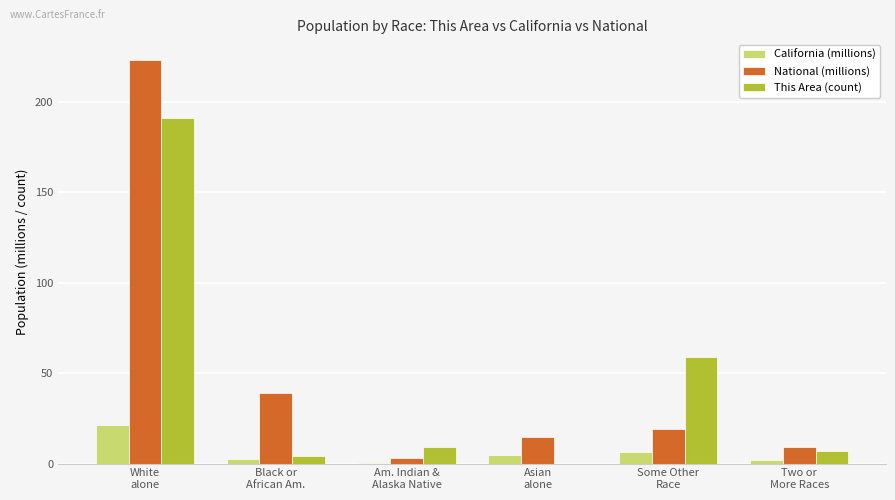

How many groups of bars are there?

6